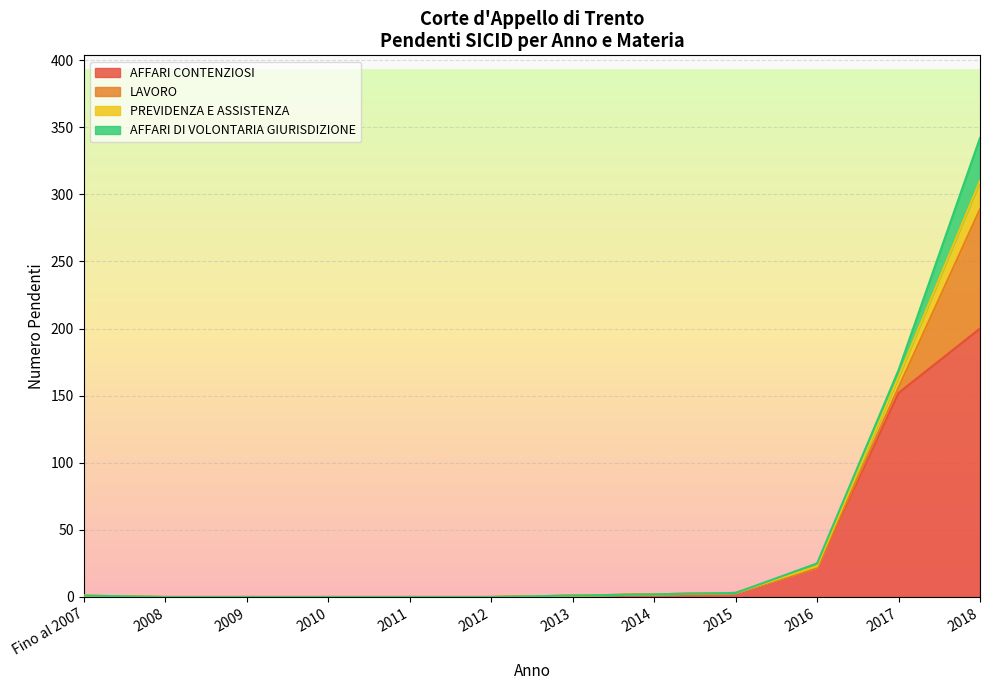

Which has a higher value, 2011 or 2014?

2014